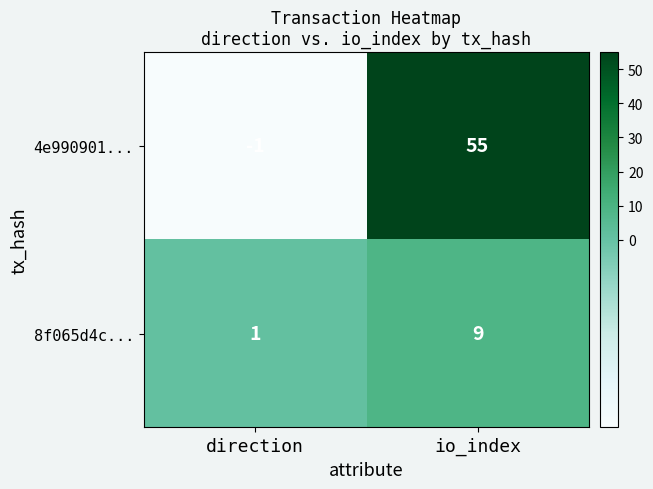

At which category is the sum across all series the highest?

io_index